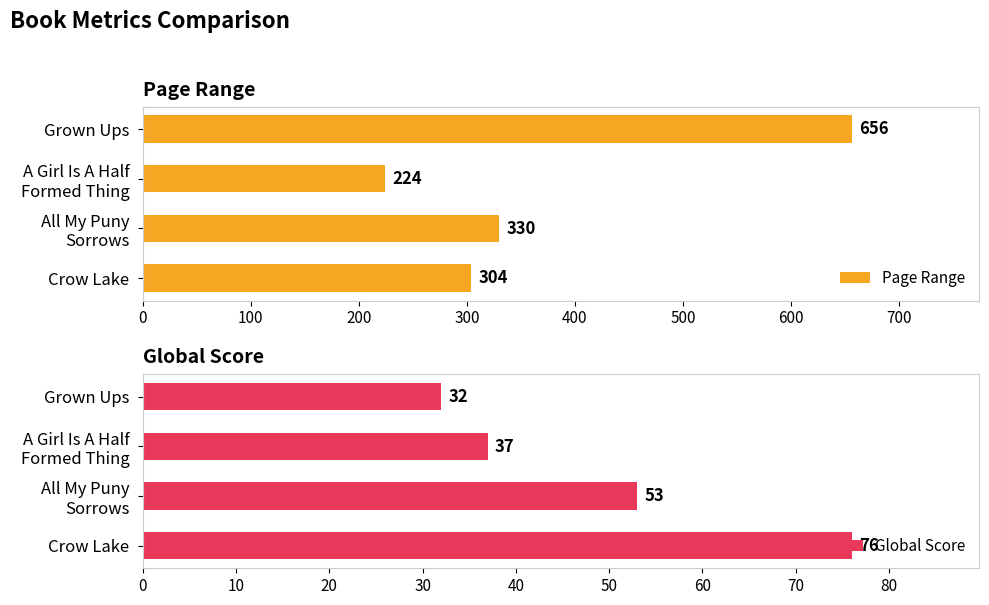

What is the maximum value for Page Range?

656